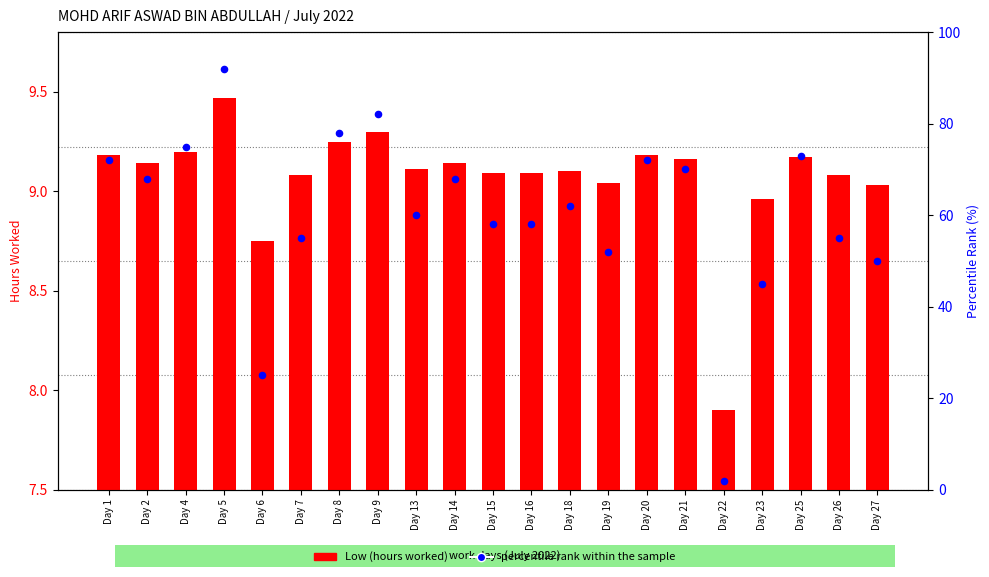

Which series has the widest spread of Y values?

percentile rank within the sample